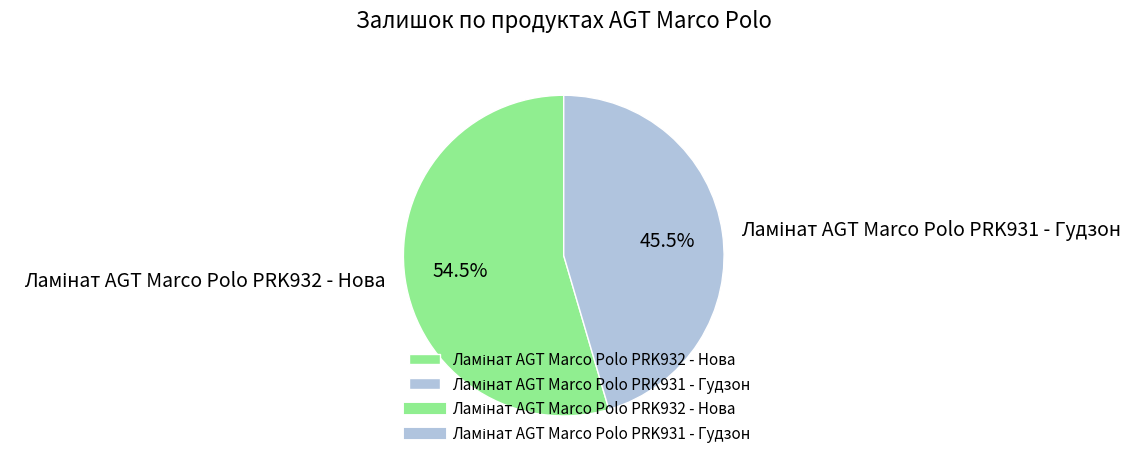

Is there a majority slice in this chart?

Yes